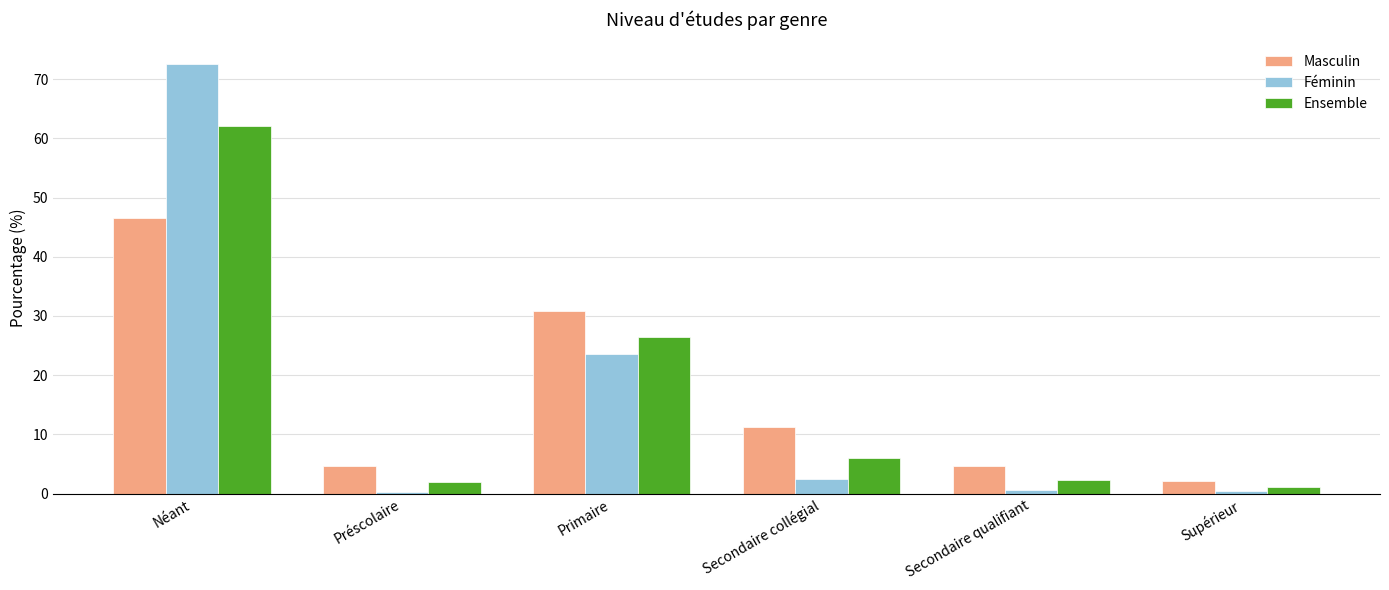

Which series has the largest range (max minus min)?

Féminin